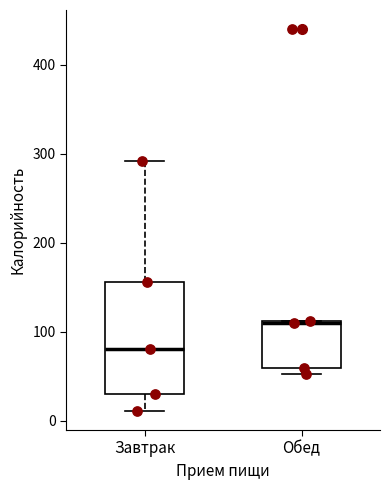

Where is the lower edge of the box for Обед on the y-axis? The values are not printed on the chart, so give them approximately, as read against the axis.

60